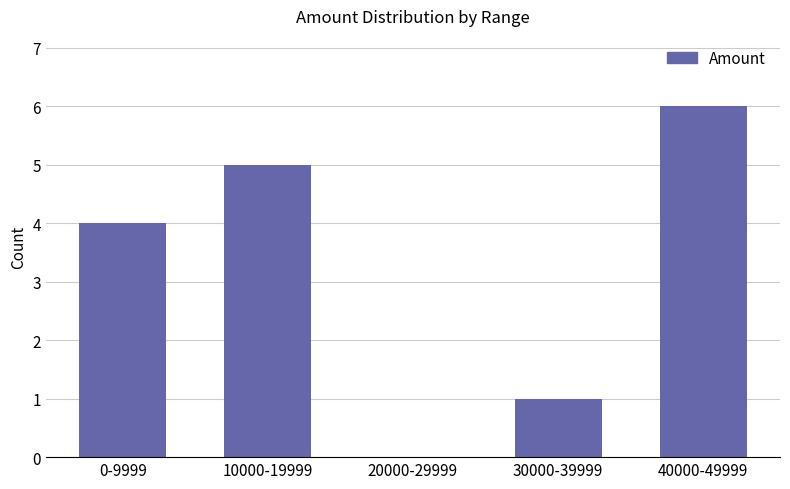

Which category has the highest value across all series?

40000-49999